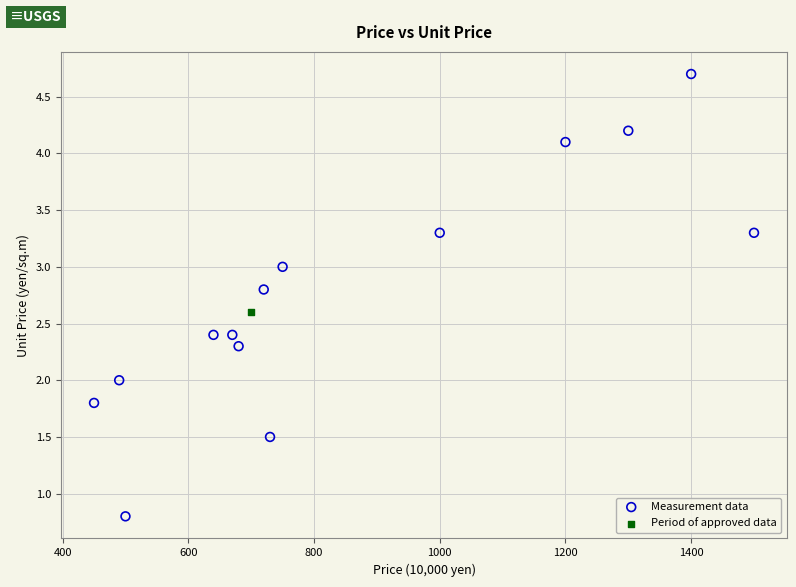

What are all the series names shown in the legend?

Measurement data, Period of approved data